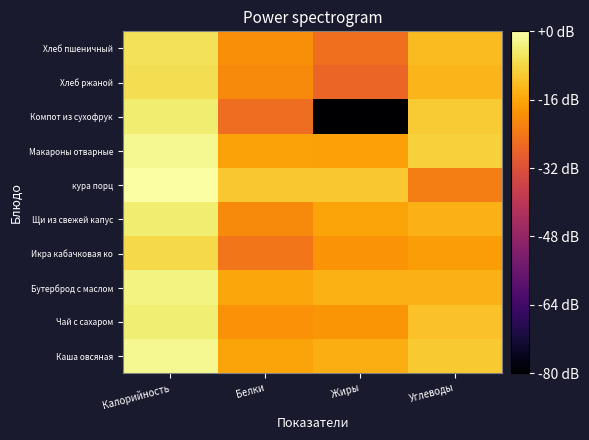

What is the greatest value displayed?

24.9